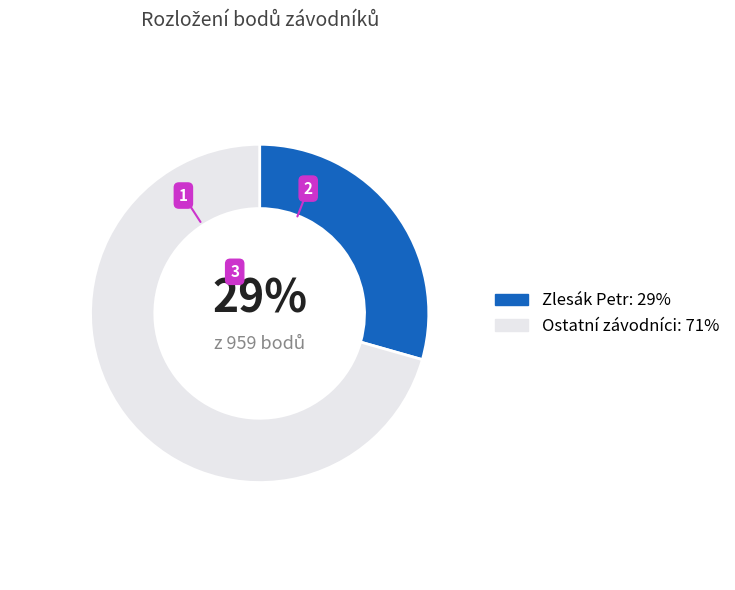

Which category has the smallest portion of the pie?

Zlesák Petr: 29%